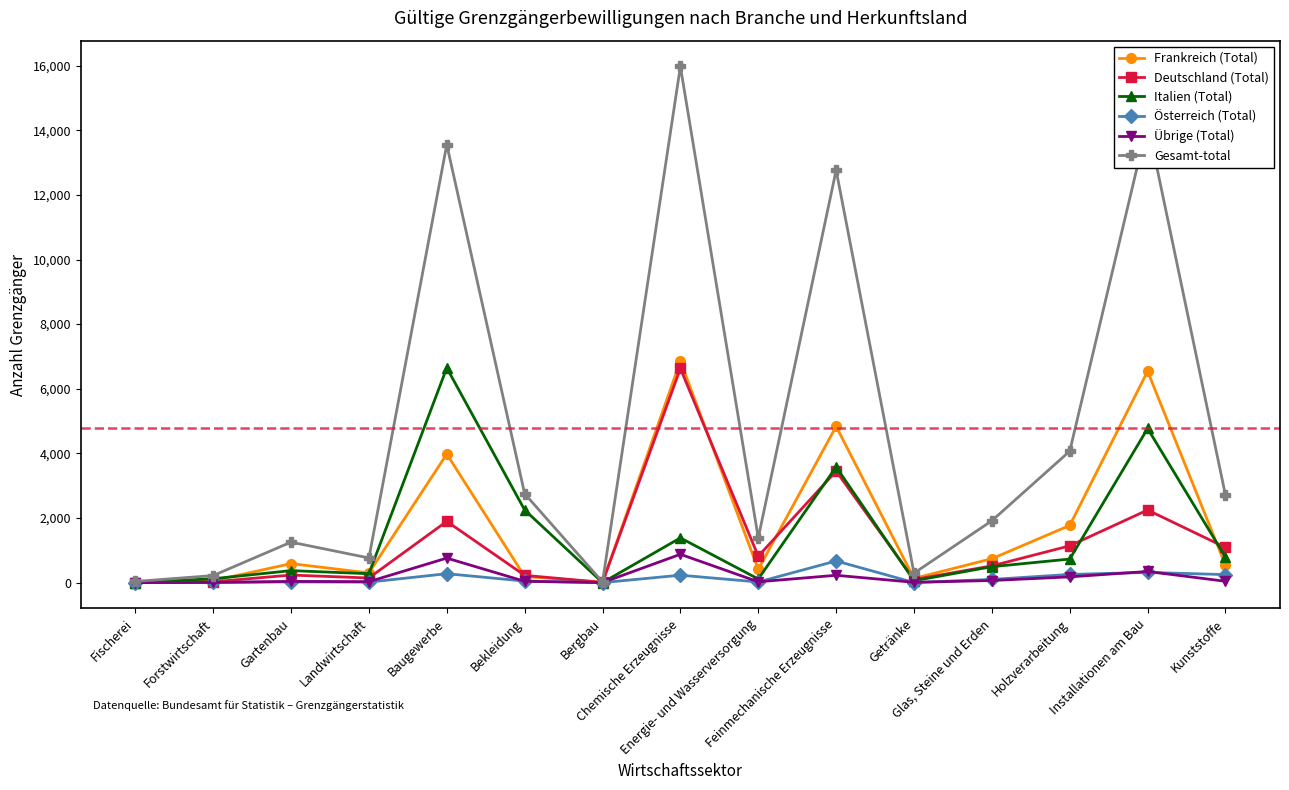

What is the spread (max minus min) of values at Feinmechanische Erzeugnisse?

12537